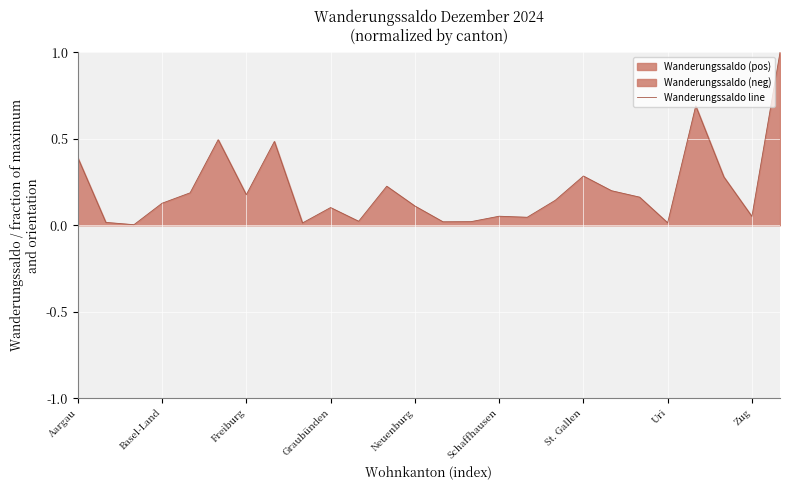

The value of Wanderungssaldo line at Aargau is 0.4. True or false?

True